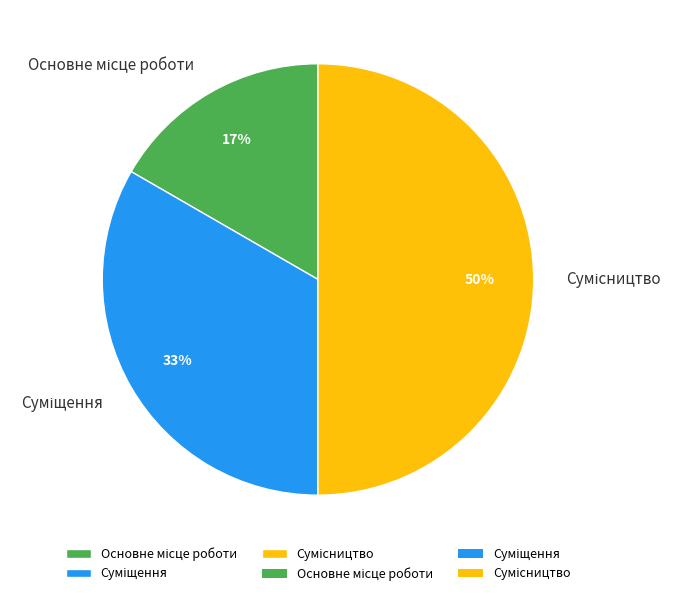

To the nearest percent, what is the average slice percentage?

33%